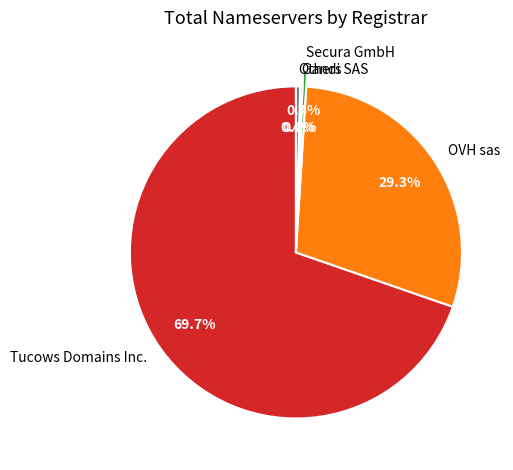

Between OVH sas and Others, which is larger?

OVH sas